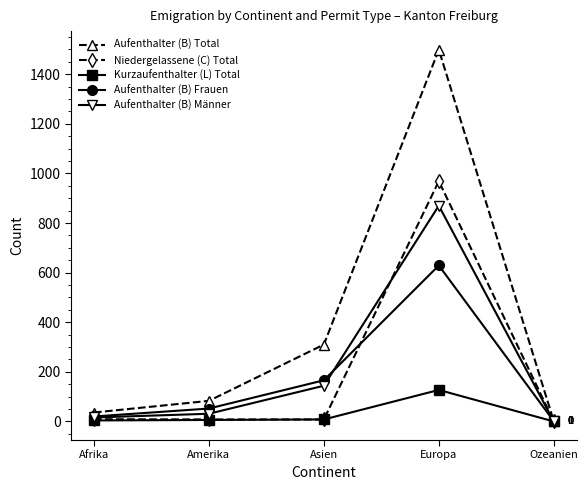

What is the label of the 2nd point from the left?

Amerika